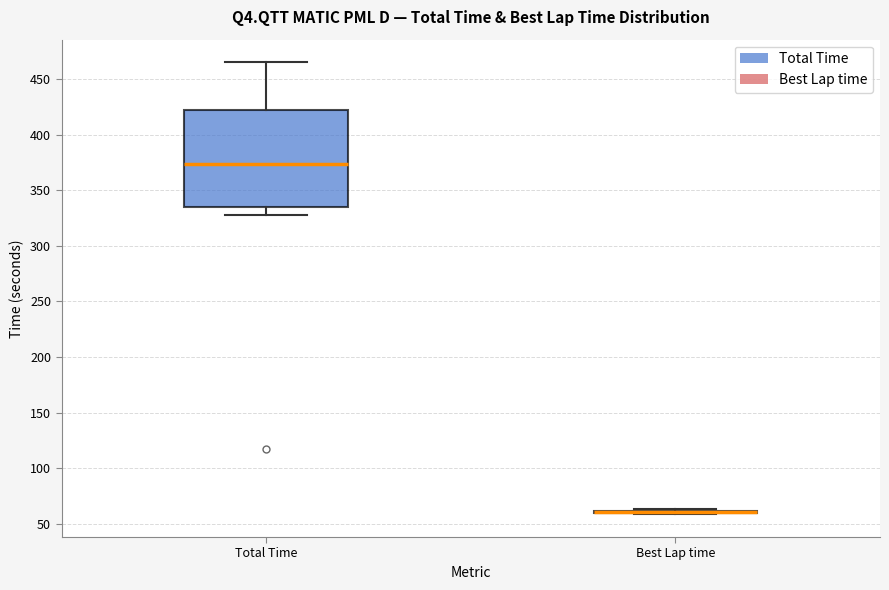

Reading left to right, transcribe this box plot: for each box, give where its median line is, the range the box spans, and where its two whiskers end, as read against the y-axis. The values are not printed on the chart, so give them approximately, as read against the axis.

Total Time: median 375, box 335 to 420, whiskers 330 to 465
Best Lap time: box collapsed to a line at 60, whiskers 60 to 65